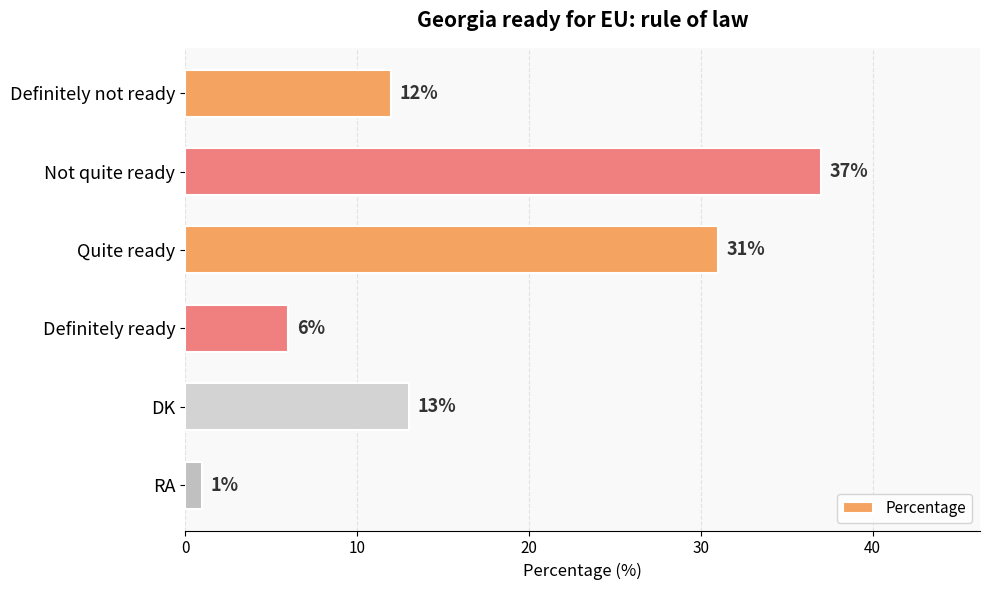

Rank the categories by value from highest to lowest.

Not quite ready, Quite ready, DK, Definitely not ready, Definitely ready, RA